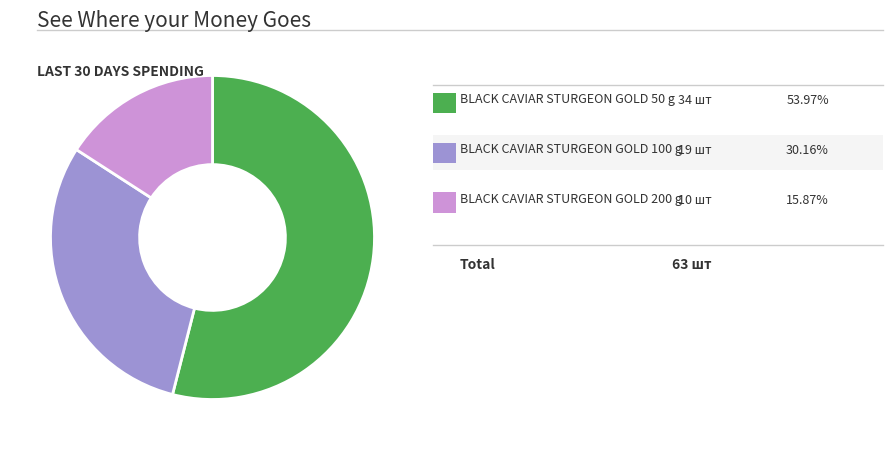

How many segments does this pie chart have?

3